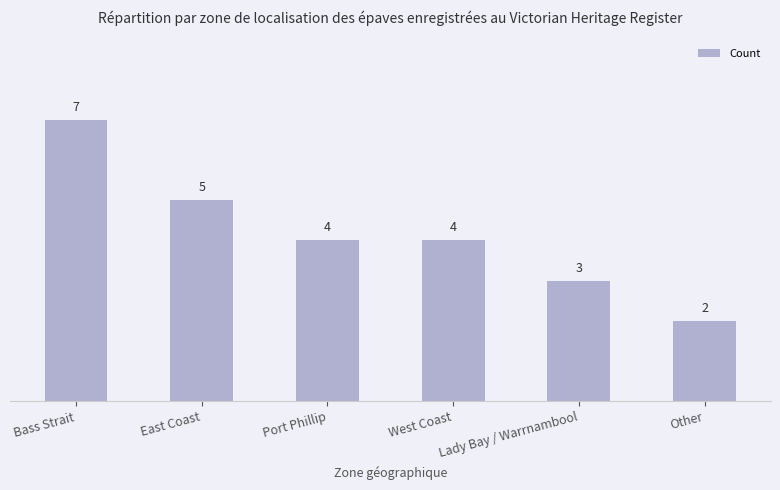

Between Other and West Coast, which is larger?

West Coast